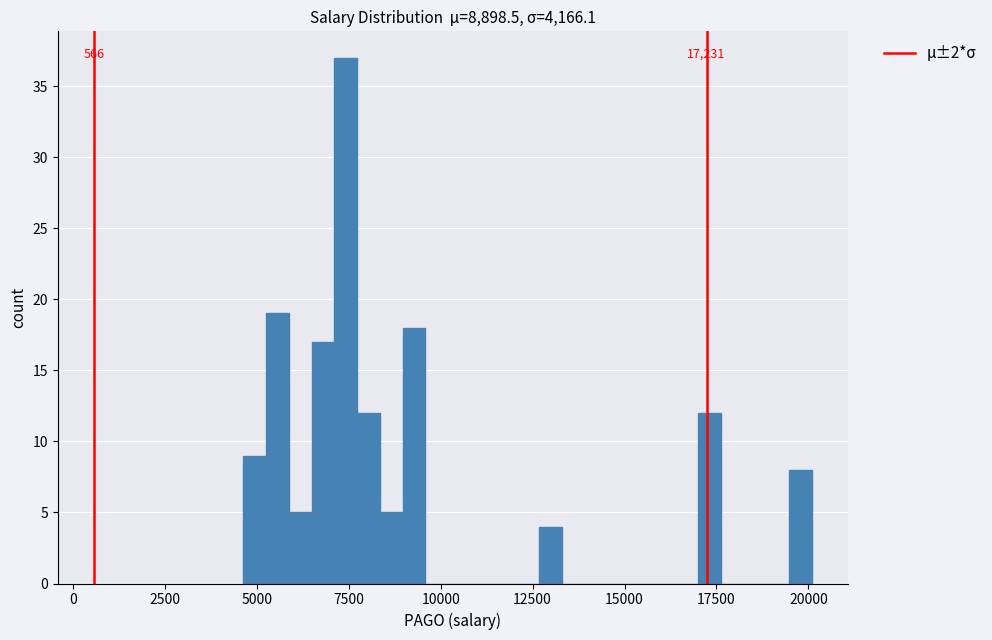

Around what value on the x-axis is the tallest bar? Give the approximate position of its centre, as read against the axis.

7500